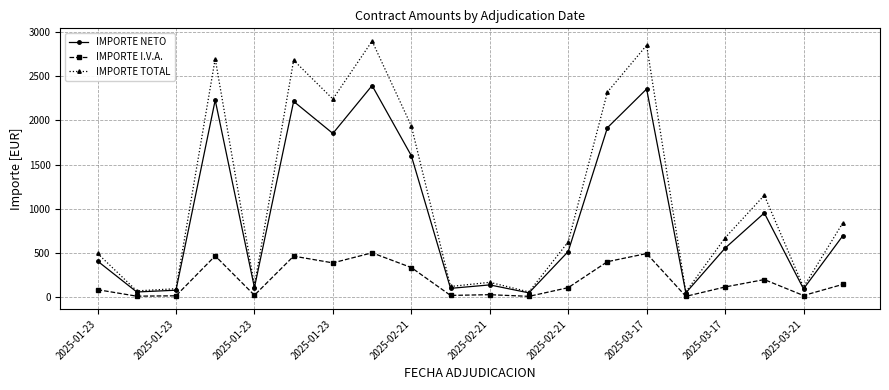

Rank the series by their average value, from highest to lowest.

IMPORTE TOTAL, IMPORTE NETO, IMPORTE I.V.A.